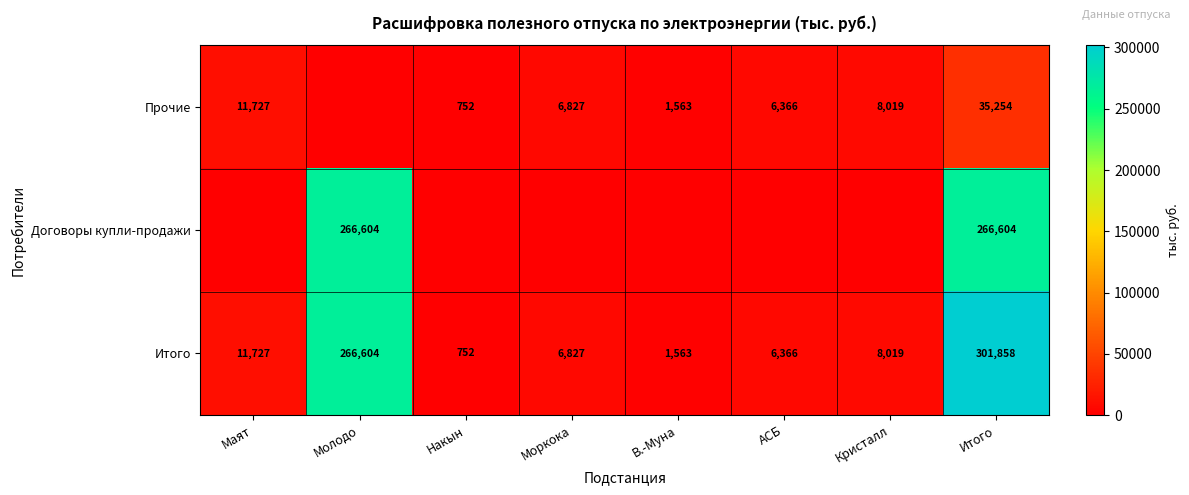

The value of Прочие at В.-Муна is 1056. True or false?

False